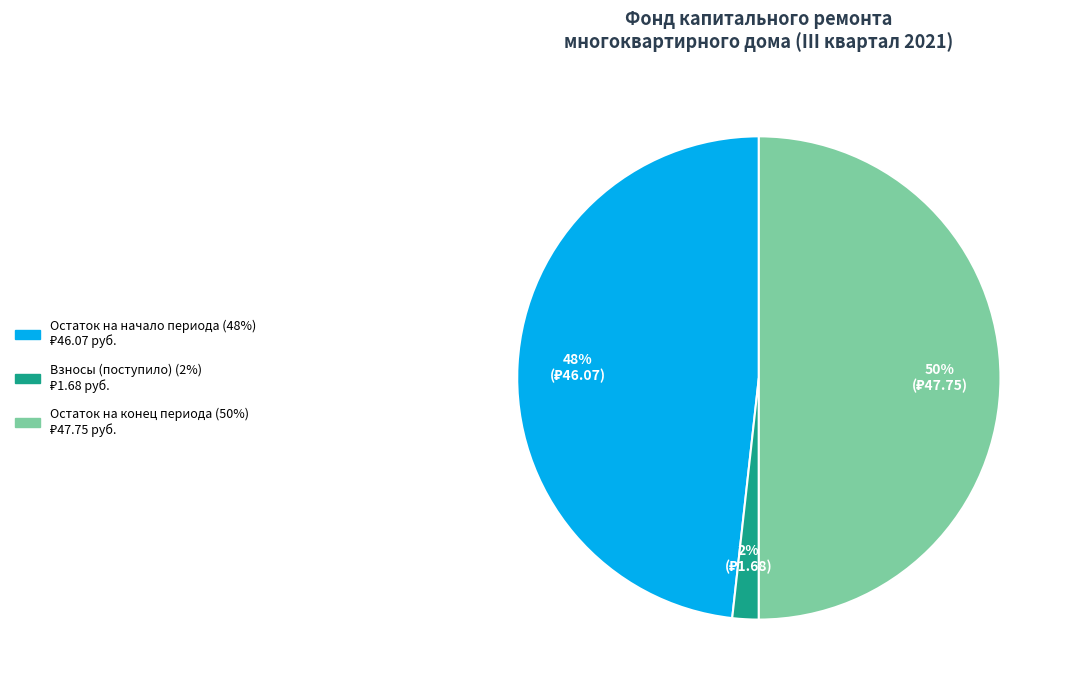

To the nearest percent, what is the average slice percentage?

33%